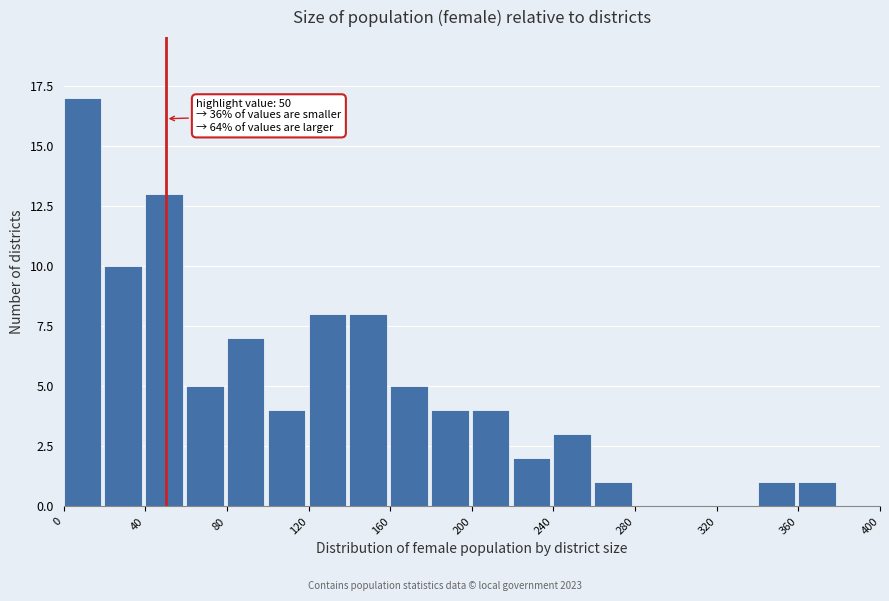

Over which range of the x-axis is the bar tallest?

0 to 20